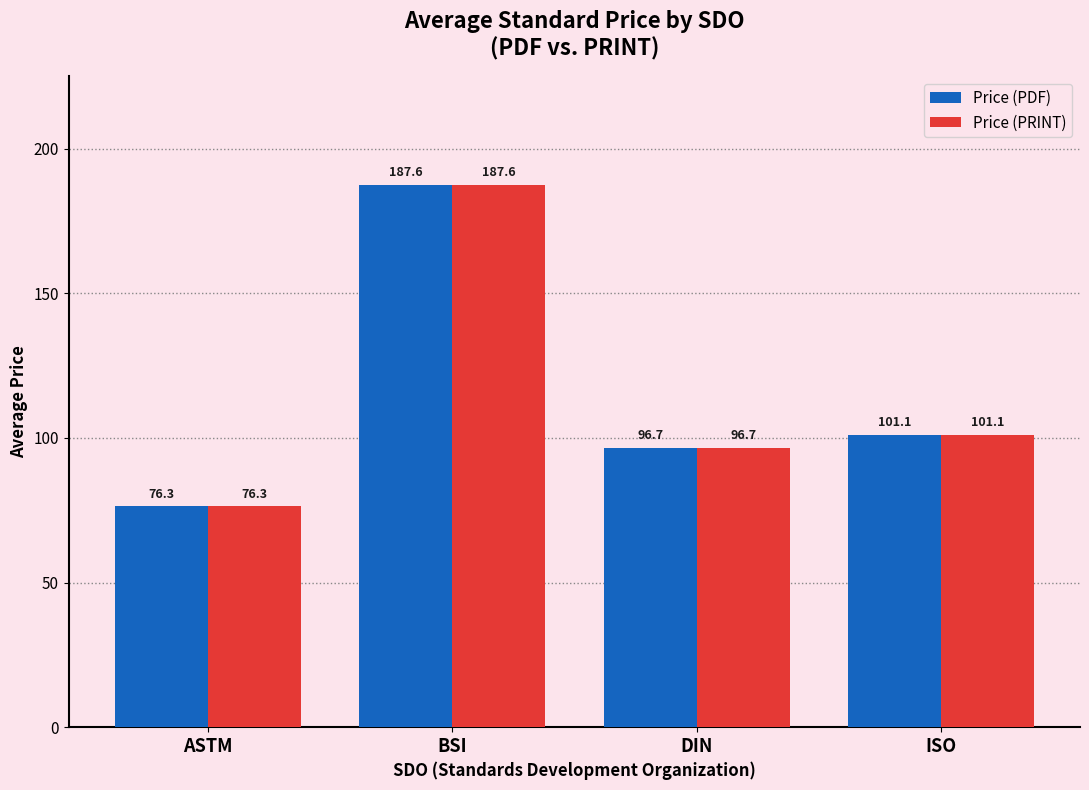

The value of Price (PDF) at DIN is 96.7. True or false?

True